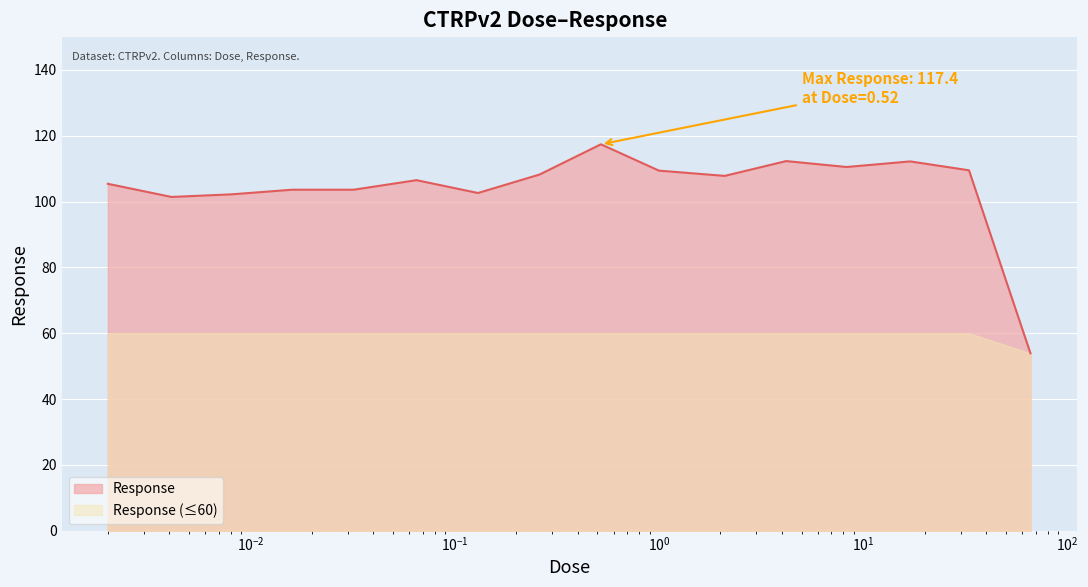

Which label corresponds to the largest value in the chart?

0.52